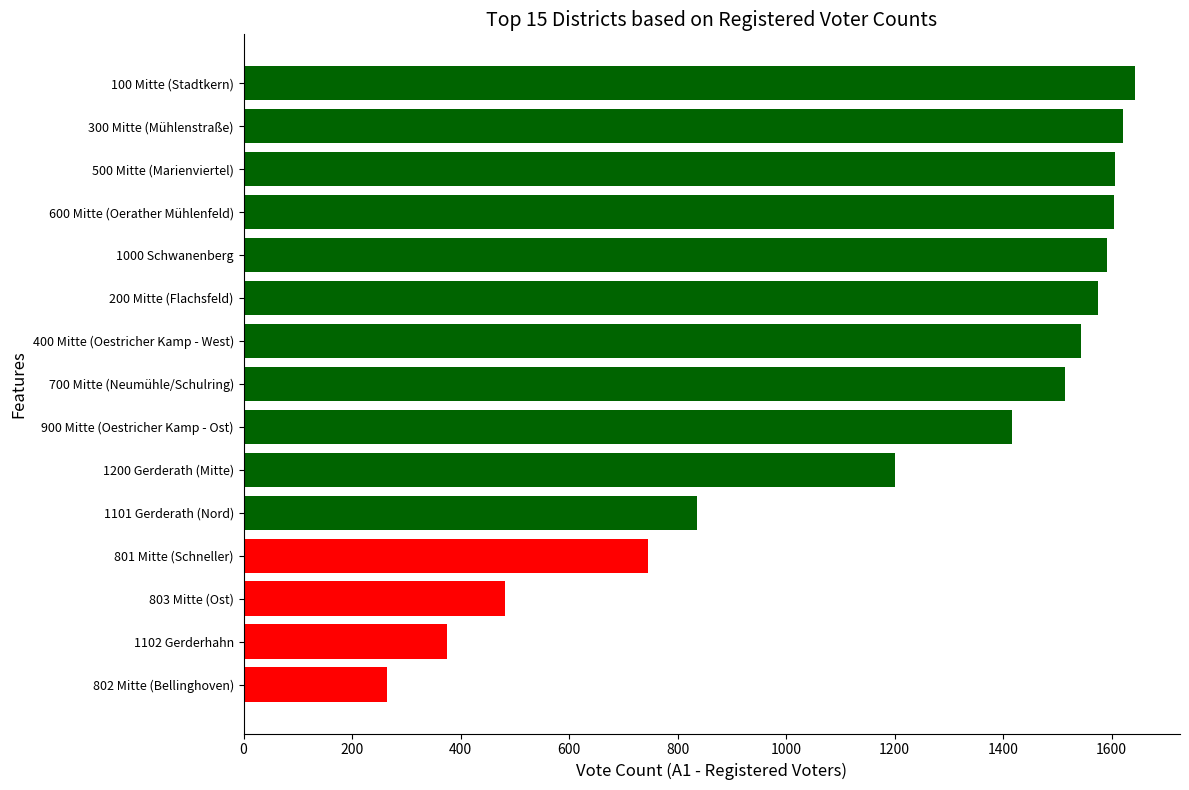

What is the difference between the values at 803 Mitte (Ost) and 500 Mitte (Marienviertel)?

1124